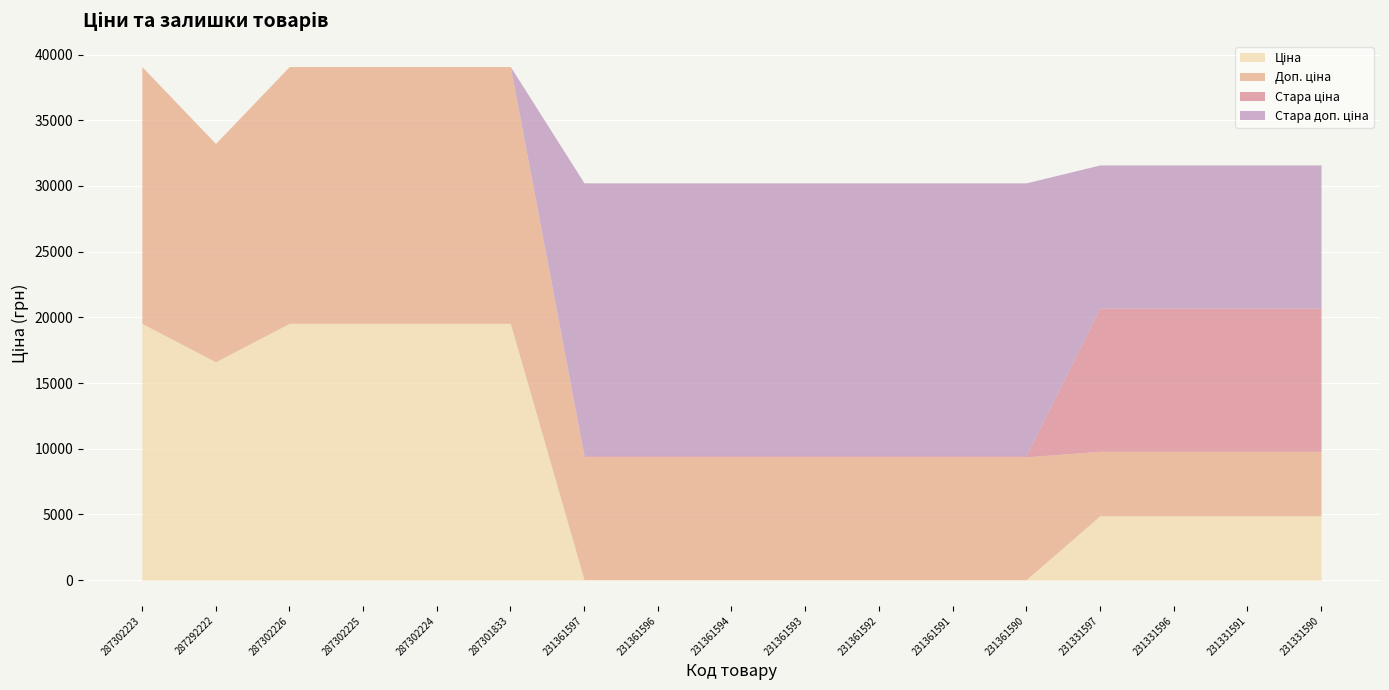

Between 287302226 and 231331596, which series saw the biggest shift?

Доп. ціна